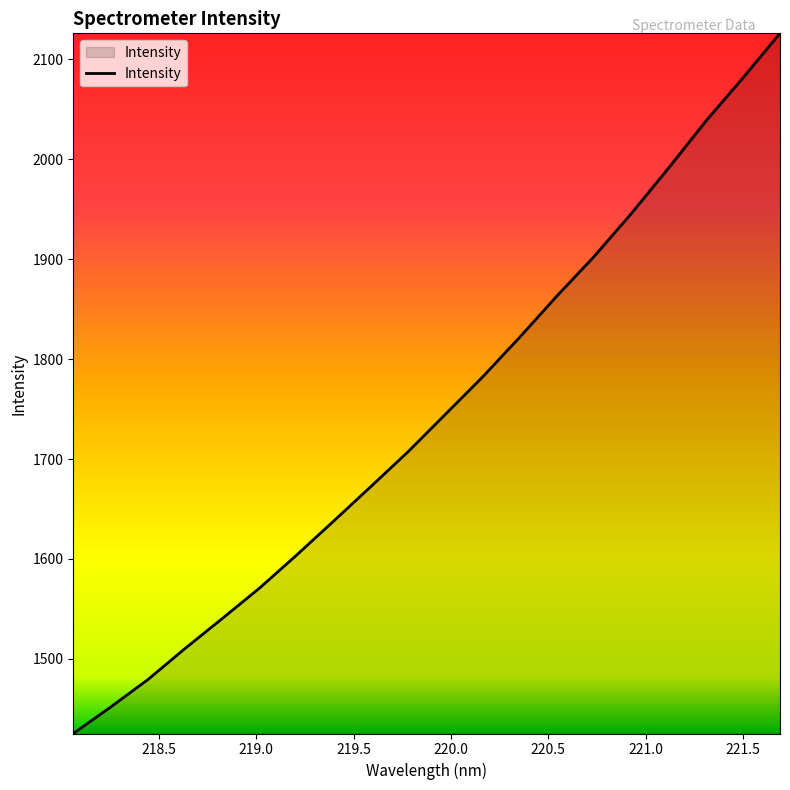

What is the minimum value shown in the chart?

1425.4